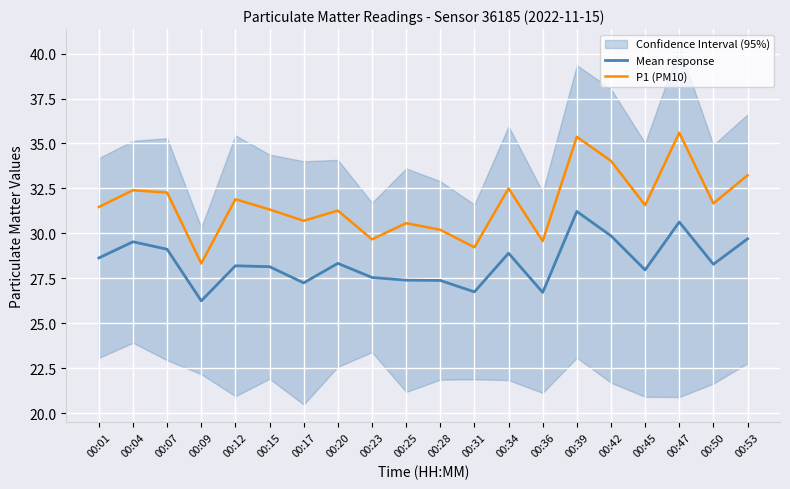

Reading left to right, list all the values displayed in this chart.

Mean response: 00:01=28.6	00:04=29.5	00:07=29.1	00:09=26.2	00:12=28.2	00:15=28.1	00:17=27.2	00:20=28.3	00:23=27.6	00:25=27.4	00:28=27.4	00:31=26.8	00:34=28.9	00:36=26.7	00:39=31.2	00:42=29.9	00:45=28.0	00:47=30.6	00:50=28.3	00:53=29.7
P1 (PM10): 00:01=31.5	00:04=32.4	00:07=32.3	00:09=28.3	00:12=31.9	00:15=31.3	00:17=30.7	00:20=31.3	00:23=29.7	00:25=30.6	00:28=30.2	00:31=29.2	00:34=32.5	00:36=29.6	00:39=35.4	00:42=34.0	00:45=31.6	00:47=35.6	00:50=31.7	00:53=33.2